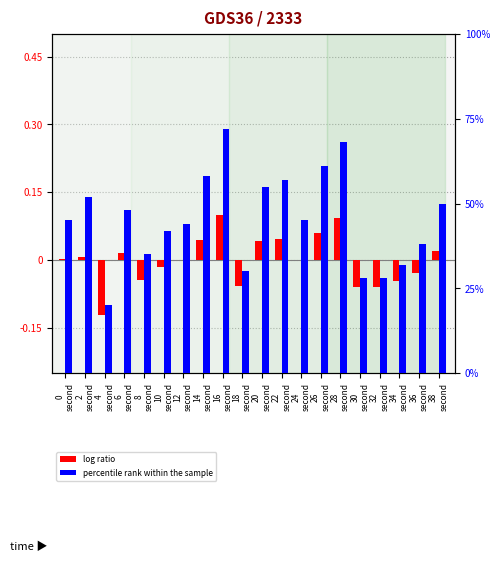

What are all the series names shown in the legend?

log ratio, percentile rank within the sample